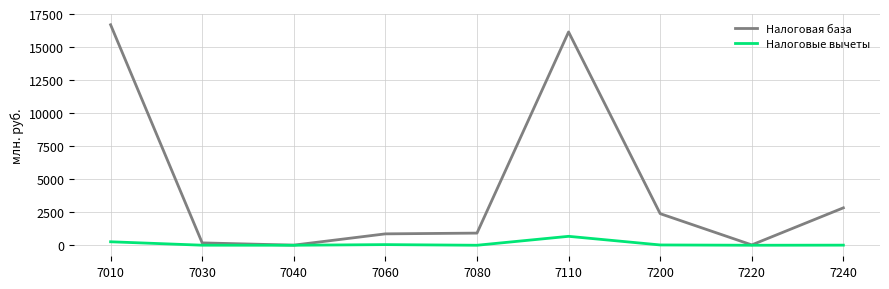

What is the difference between the maximum and minimum values in the Налоговые вычеты series?

675.9